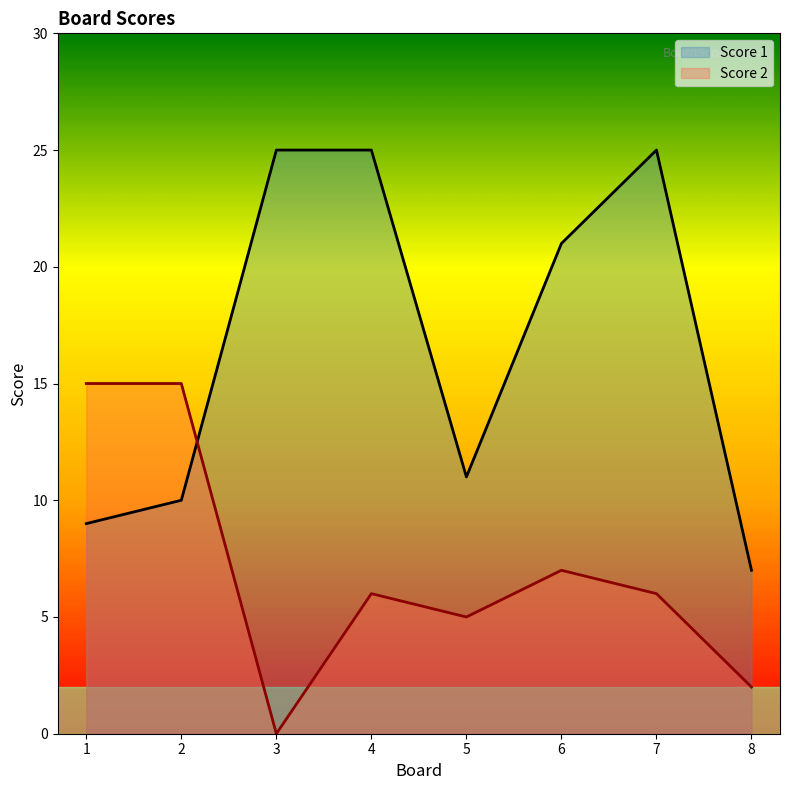

How many times do Score 2 and Score 1 cross each other?

1